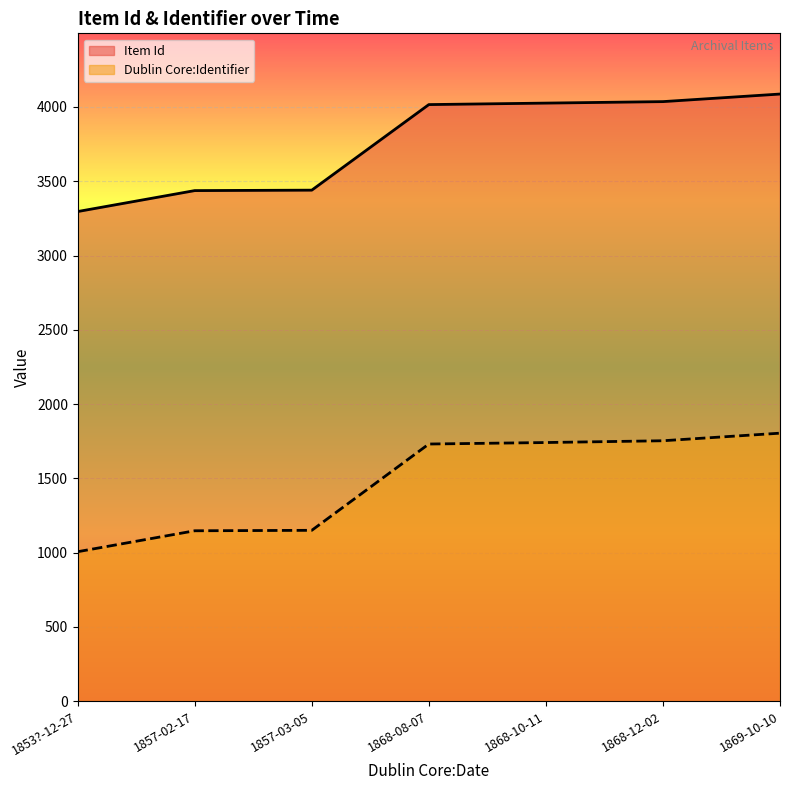

Is the value of Dublin Core:Identifier at 1857-03-05 greater than the value of Item Id at 1857-02-17?

No